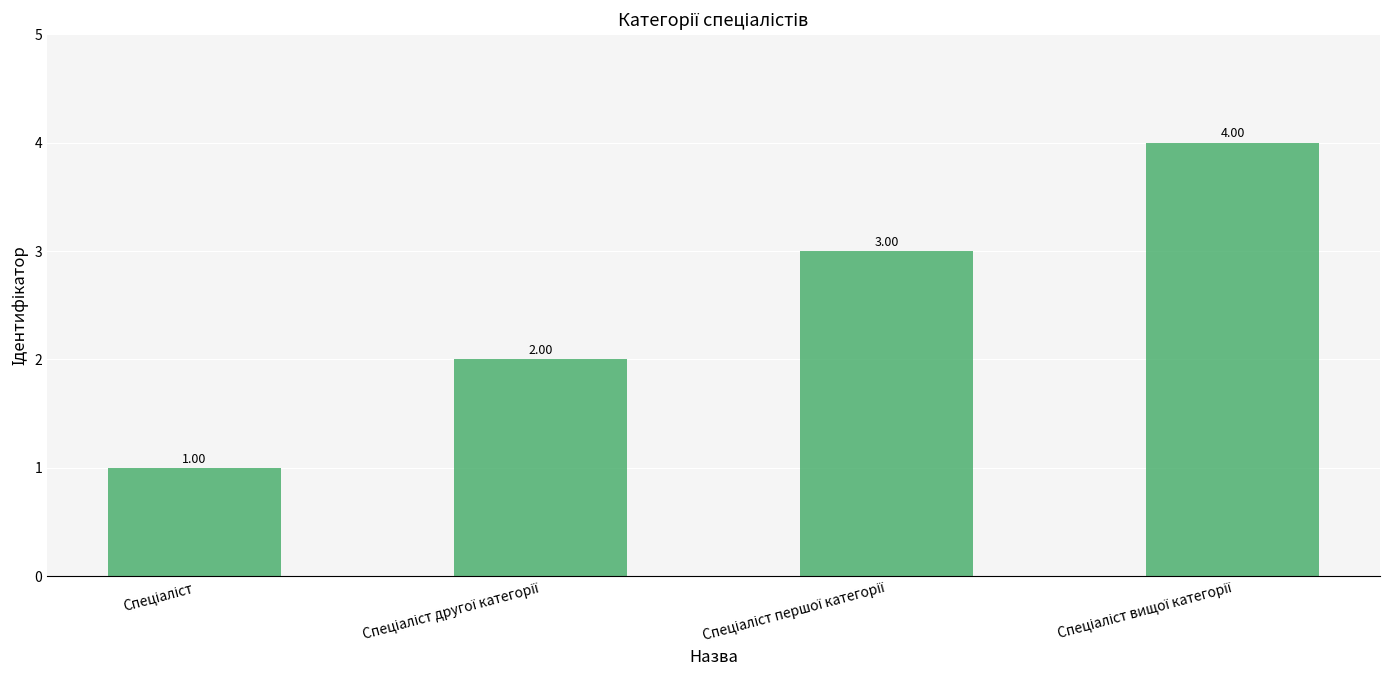

Are the bars grouped side by side (vs. stacked)?

No